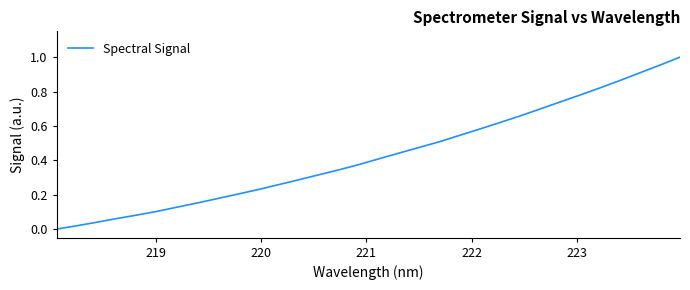

What is the value of the 15th point from the left?

0.3